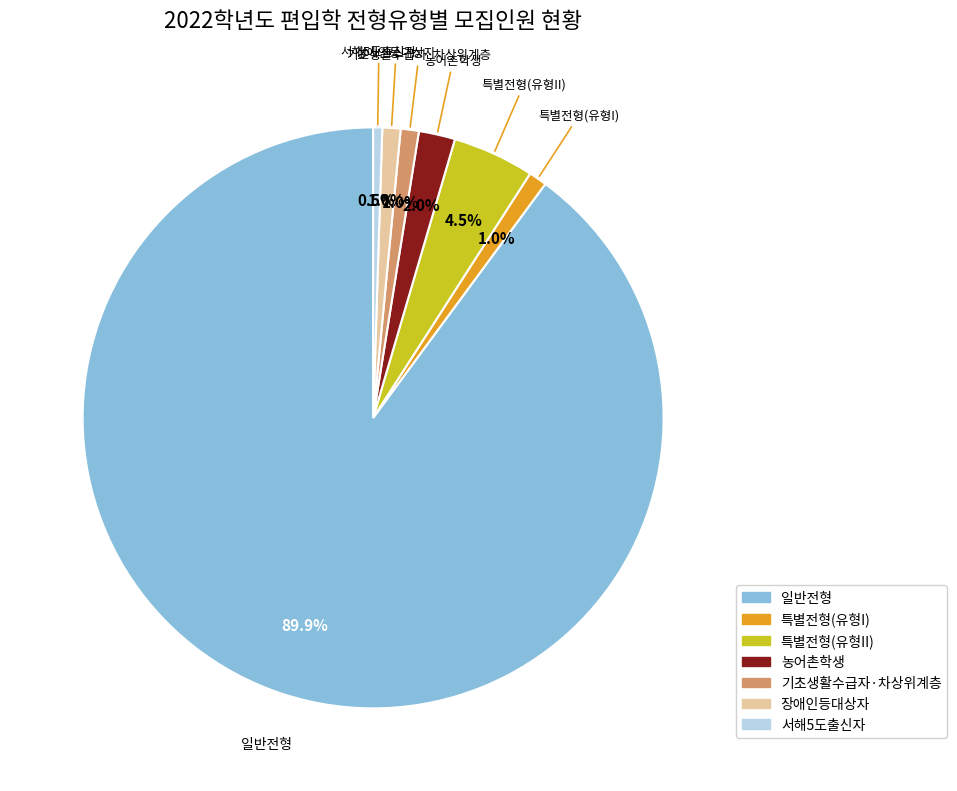

What is the total percentage of 기초생활수급자·차상위계층 and 특별전형(유형I)?

2.0%